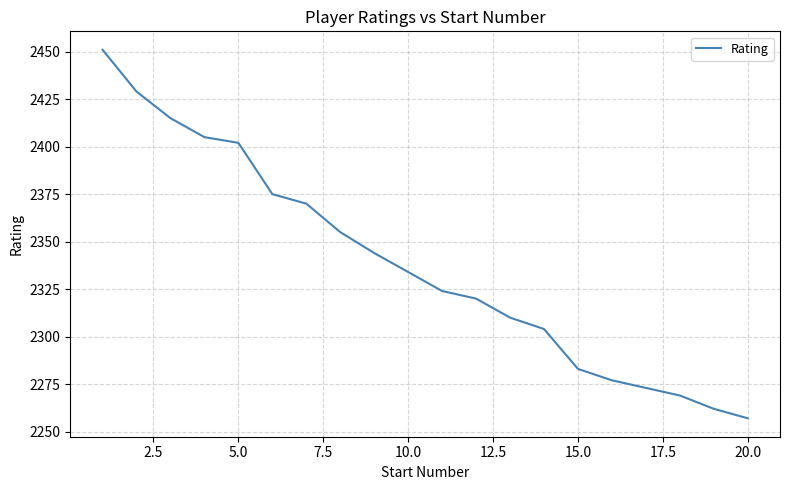

What is the minimum value shown in the chart?

2257